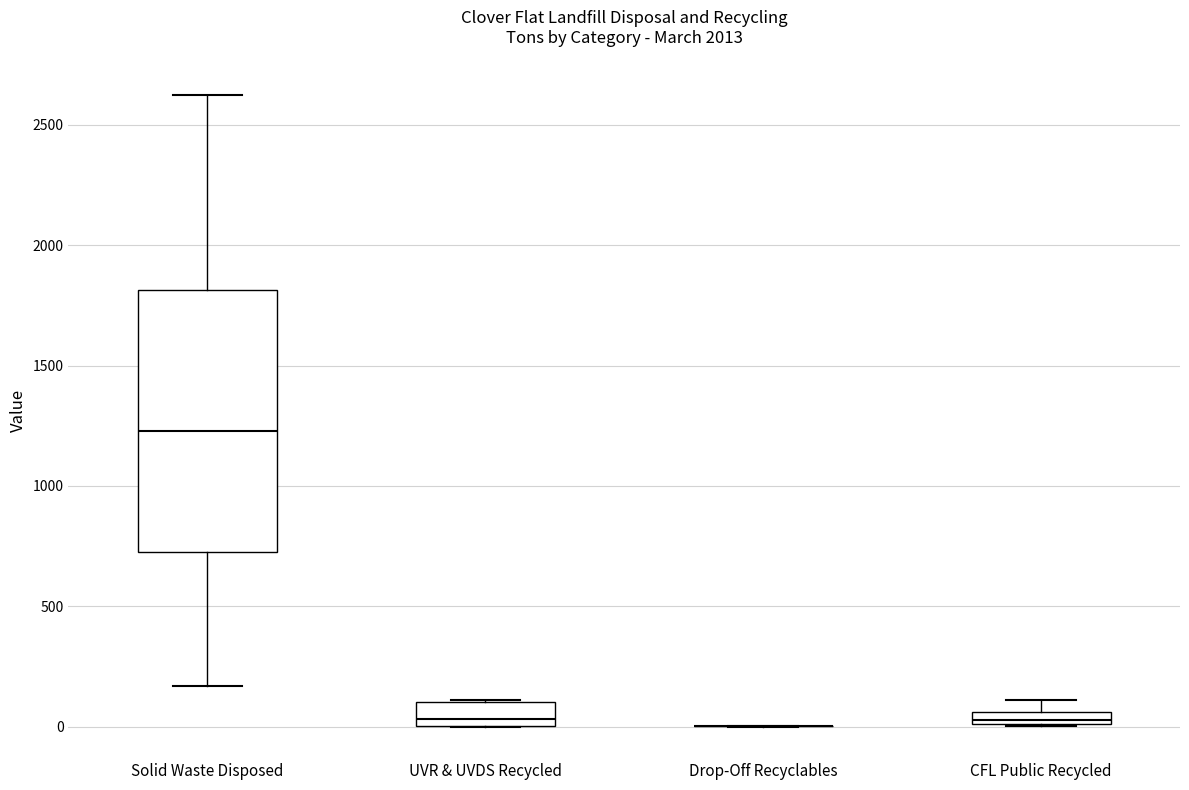

Where does the upper whisker of the box for CFL Public Recycled end on the y-axis? The values are not printed on the chart, so give them approximately, as read against the axis.

100